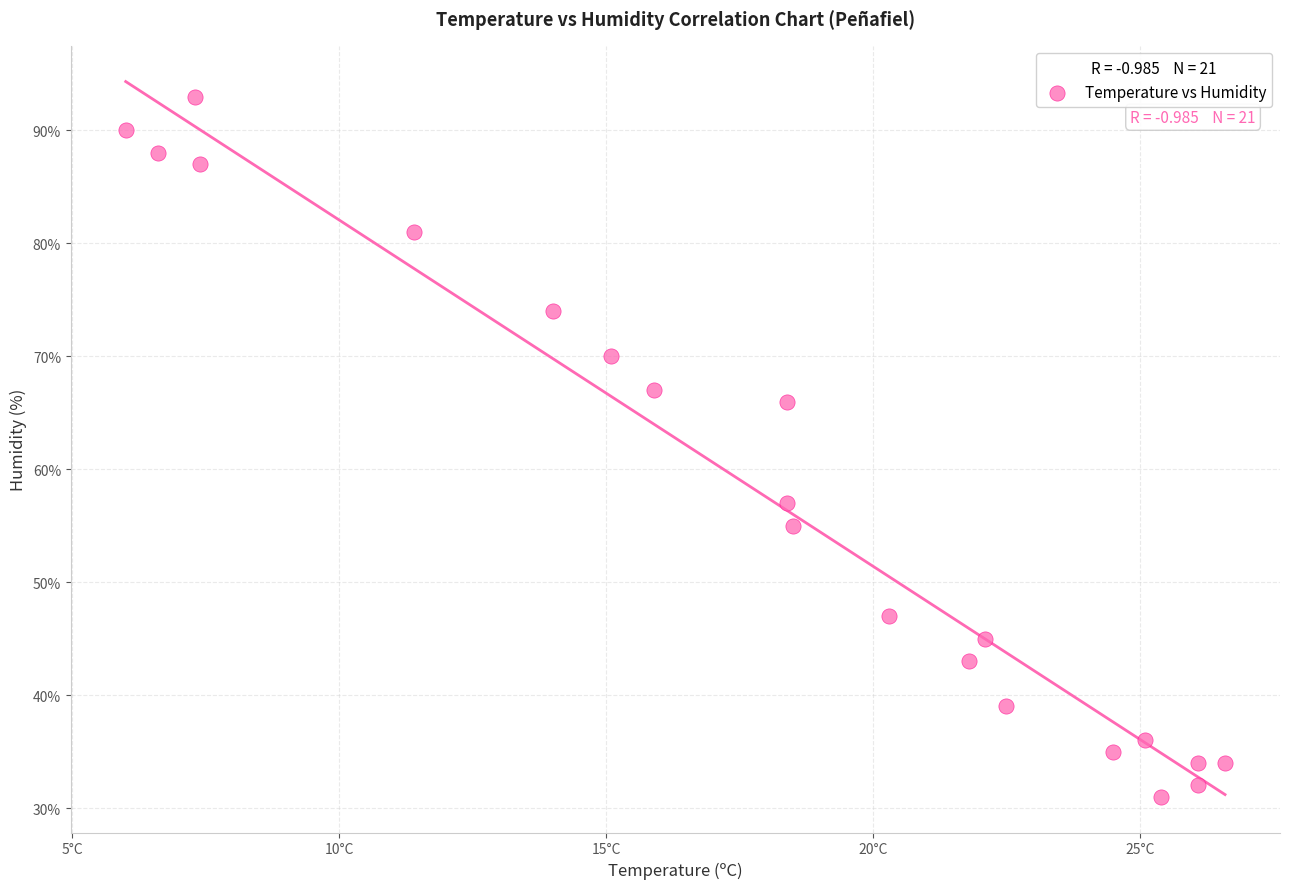

What Y value in the scatter plot is closest to 62?

66